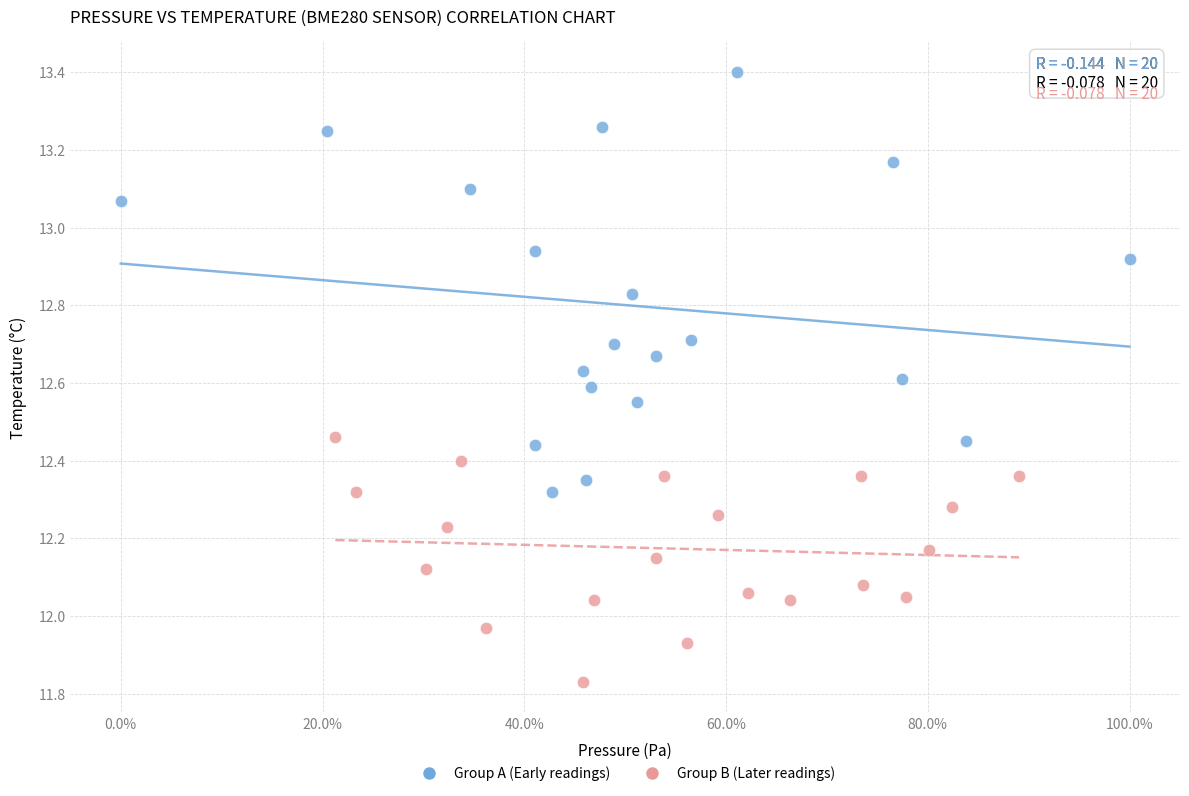

What are all the series names shown in the legend?

Group A (Early readings), Group B (Later readings)